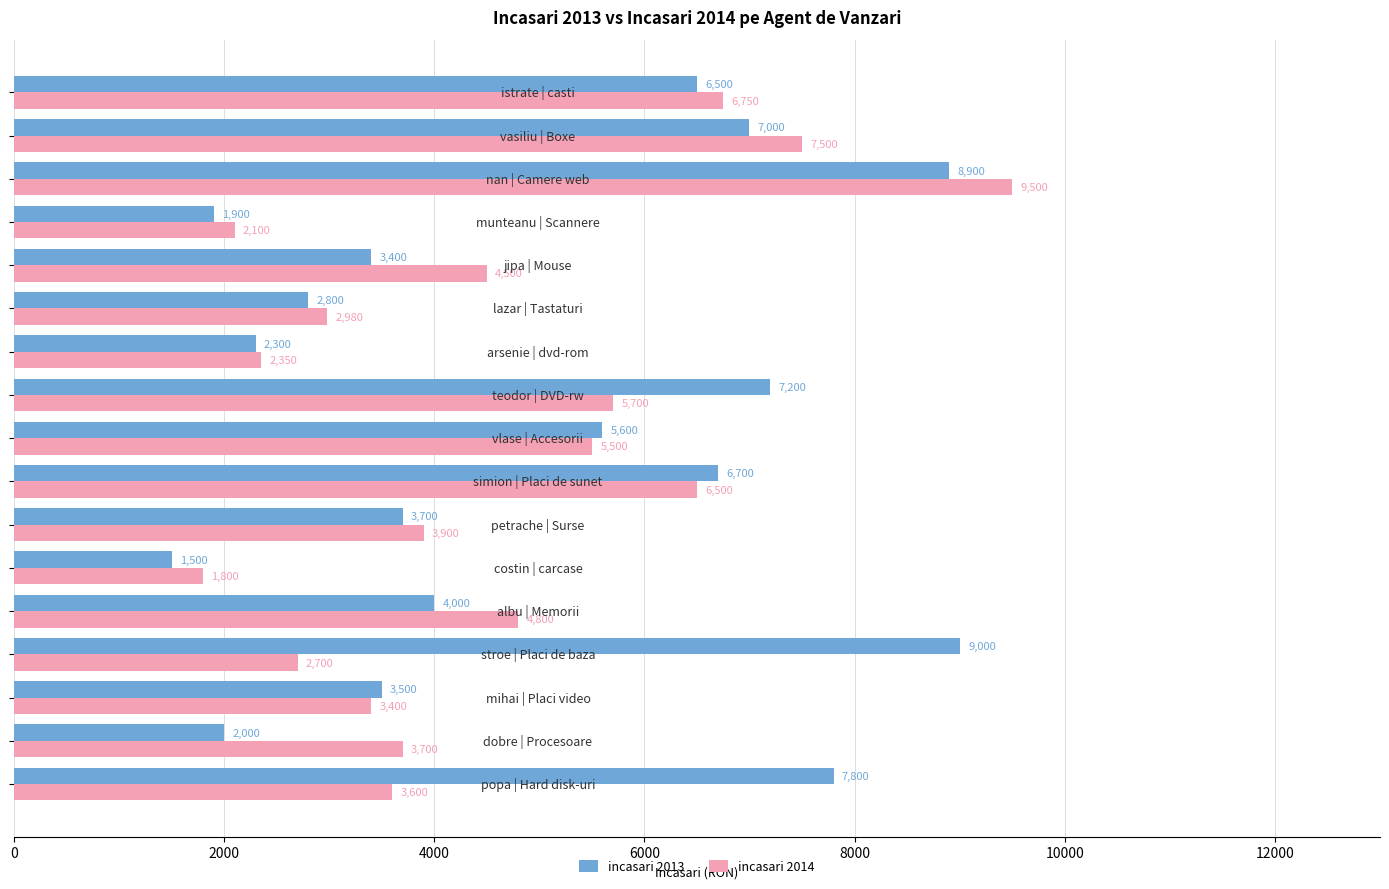

List the series in order of their overall mean, lowest first.

incasari 2014, incasari 2013